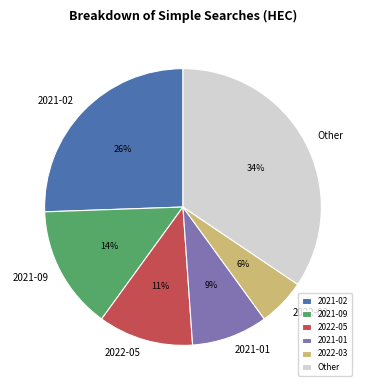

Which has a higher value, 2022-05 or 2021-02?

2021-02